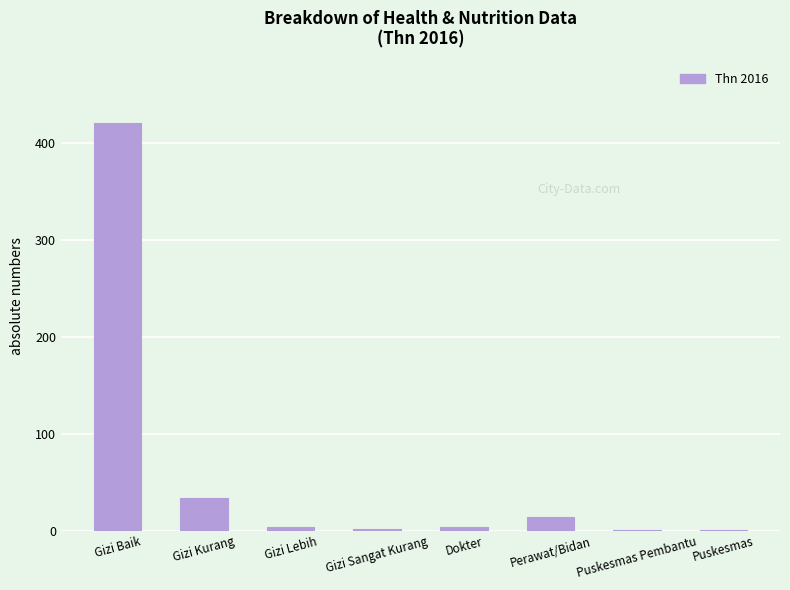

Between Perawat/Bidan and Puskesmas, which is larger?

Perawat/Bidan